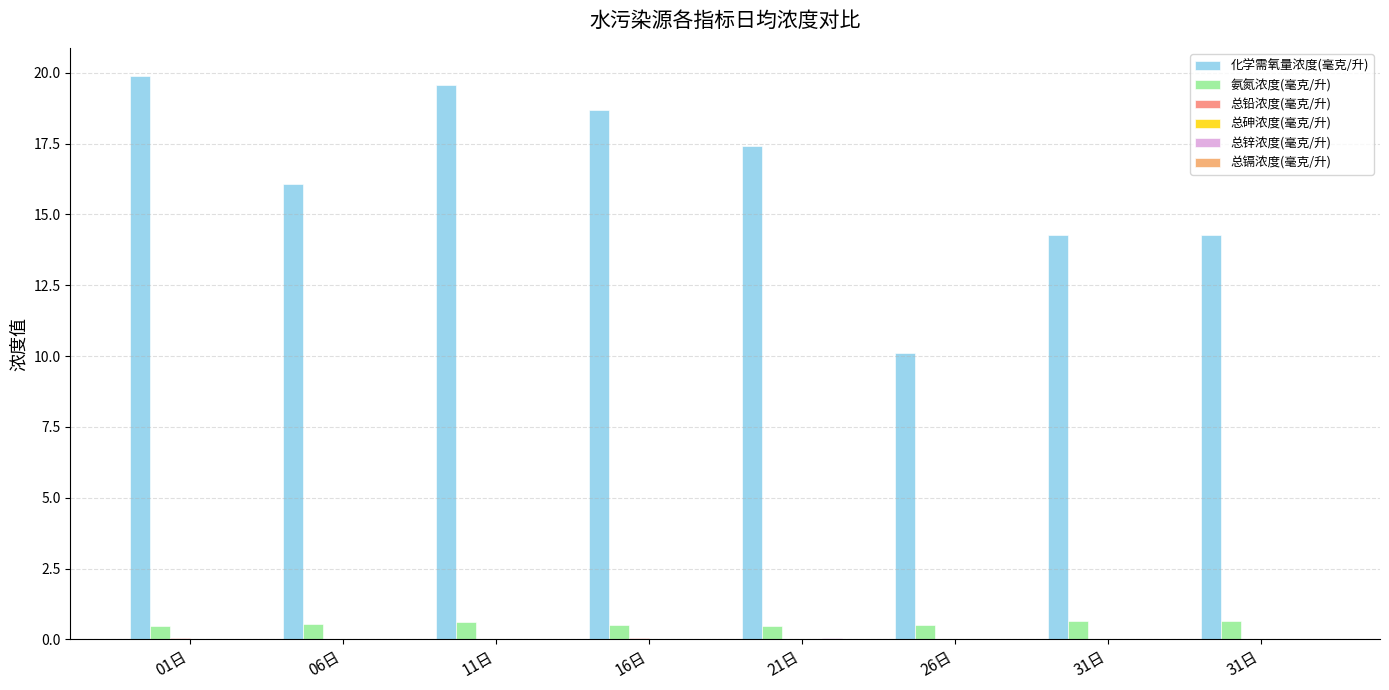

Is it true that 总镉浓度(毫克/升) equals 0.0 at 06日?

False